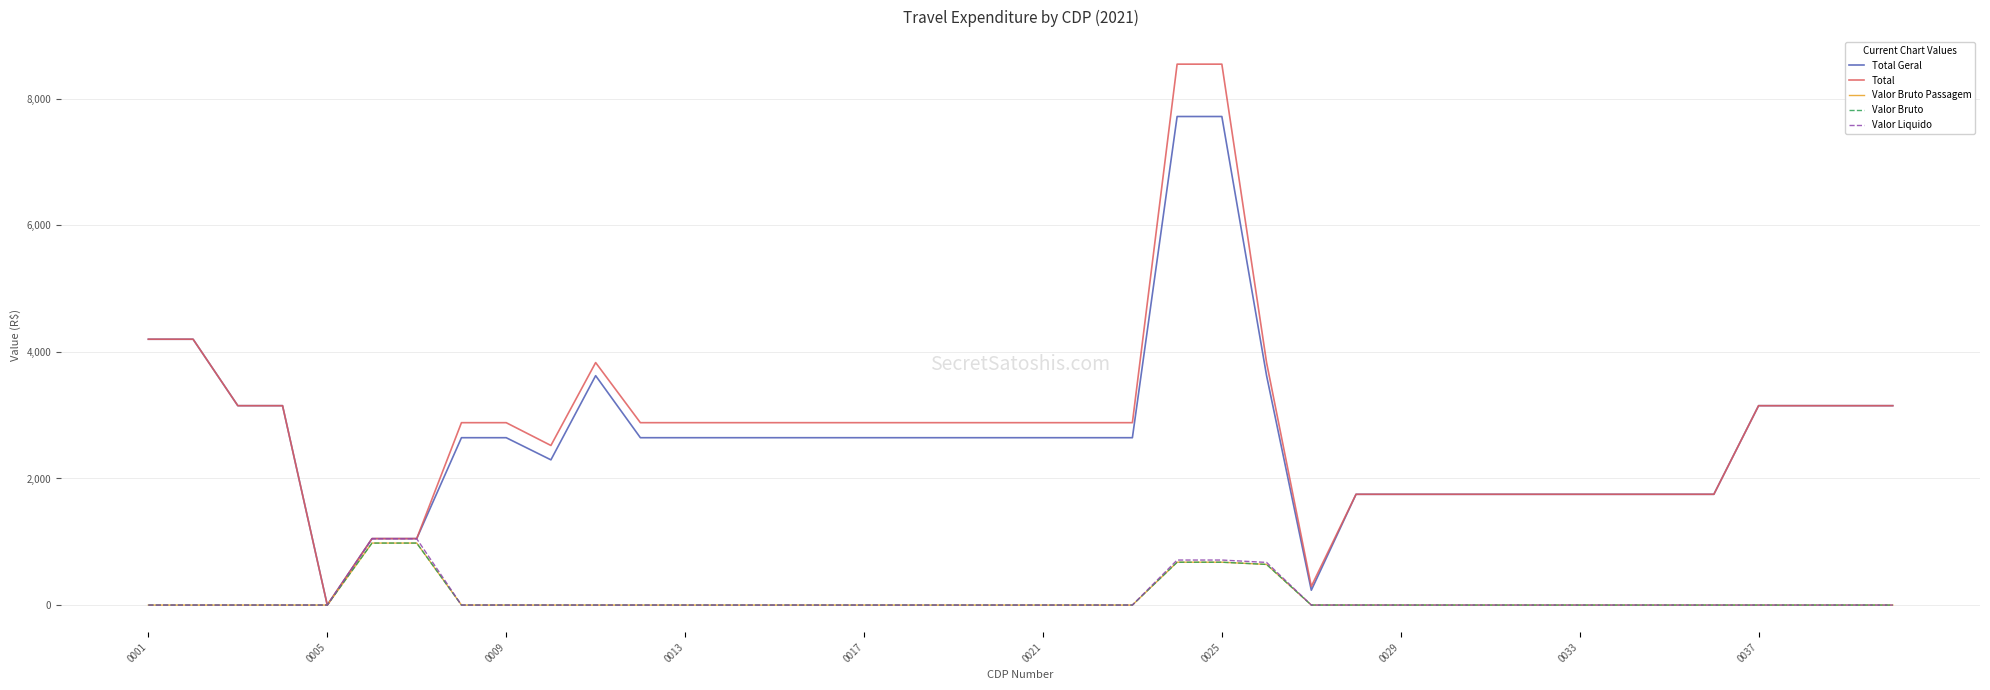

How many interior local valleys does the Total Geral series have?

3